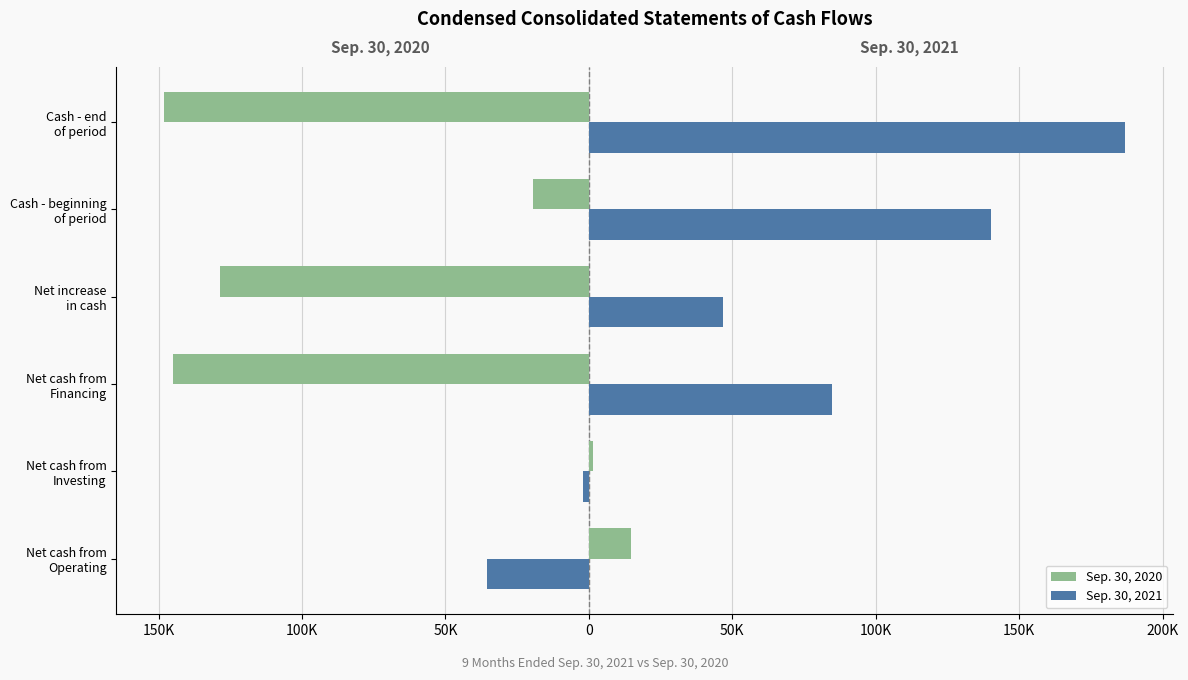

What are all the series names shown in the legend?

Sep. 30, 2020, Sep. 30, 2021